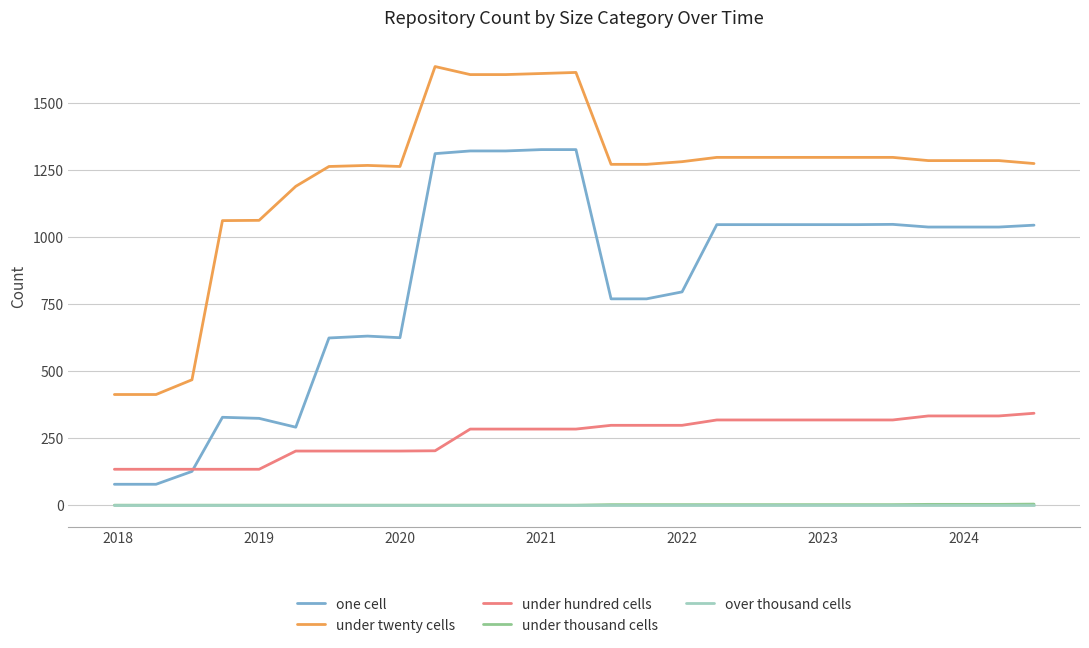

What is the maximum value shown in the chart?

1637